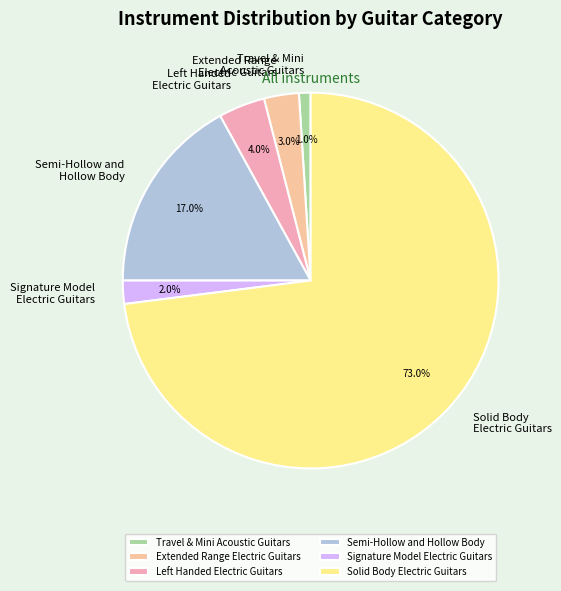

Between Semi-Hollow and Hollow Body and Extended Range Electric Guitars, which is larger?

Semi-Hollow and Hollow Body